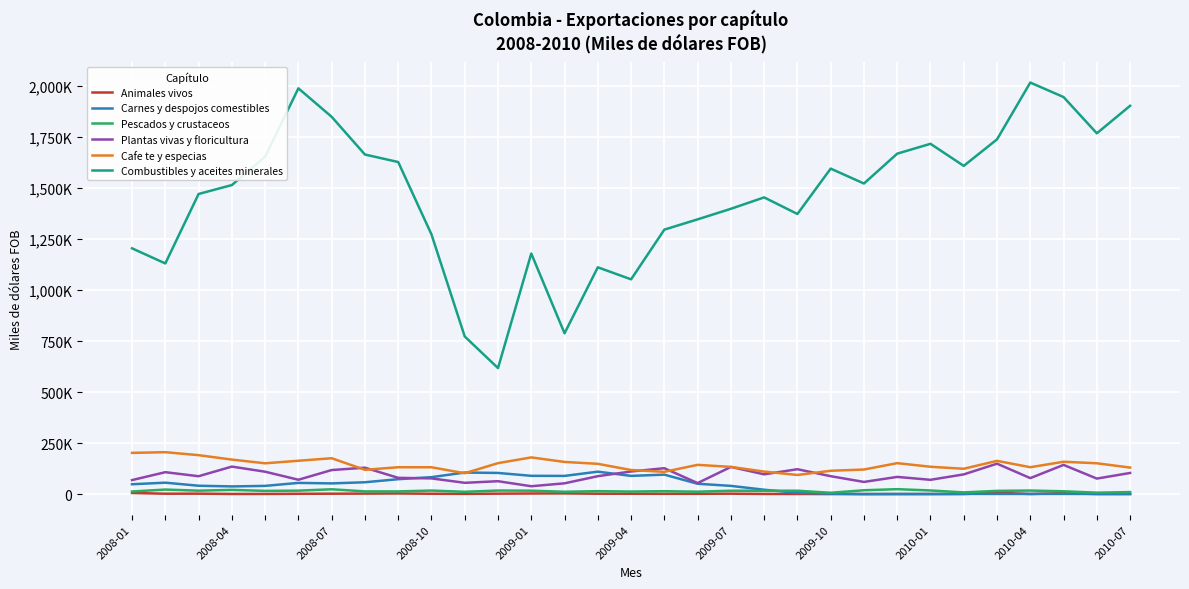

What is the maximum value for Pescados y crustaceos?

24269.0